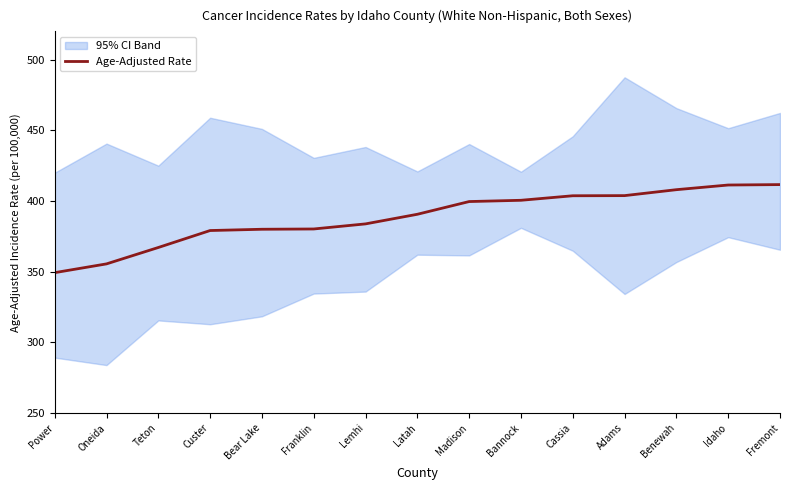

What is the sum of all values?

5824.1